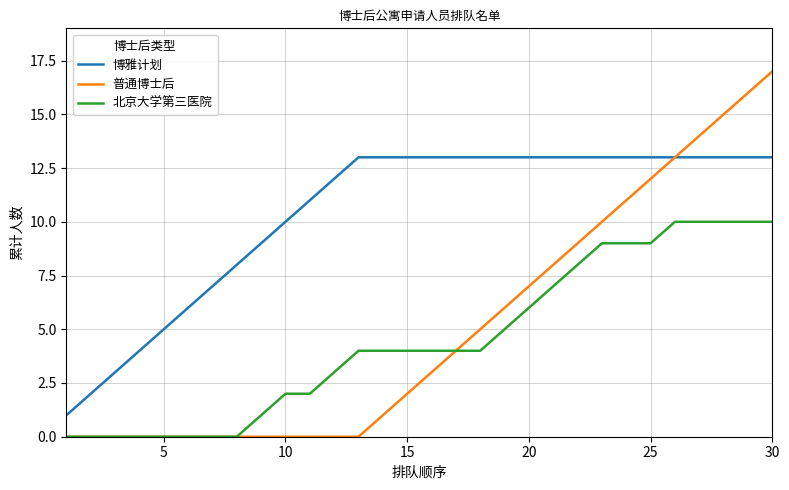

Rank the series by their maximum value, from highest to lowest.

普通博士后, 博雅计划, 北京大学第三医院